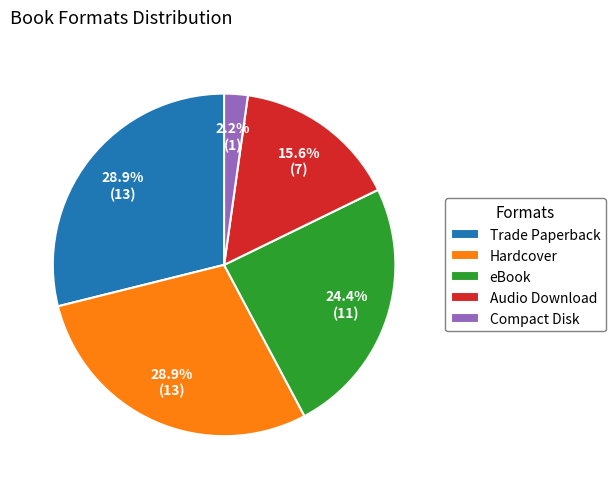

To the nearest percent, what is the difference between the largest and smallest slice percentages?

27%